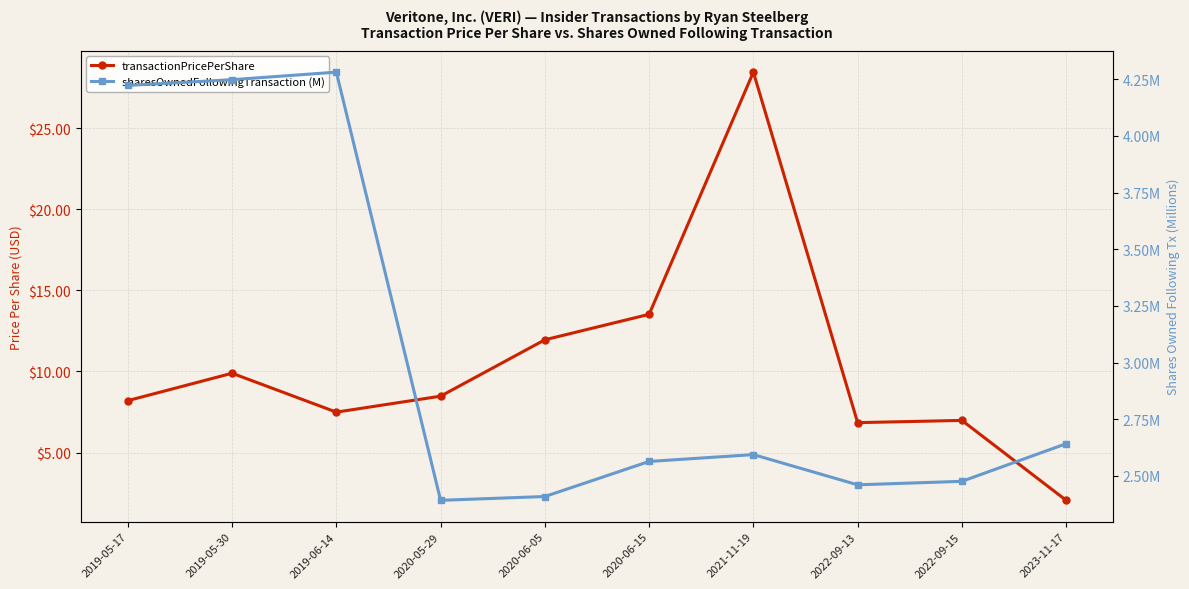

What is the average value of the transactionPricePerShare series?

10.4